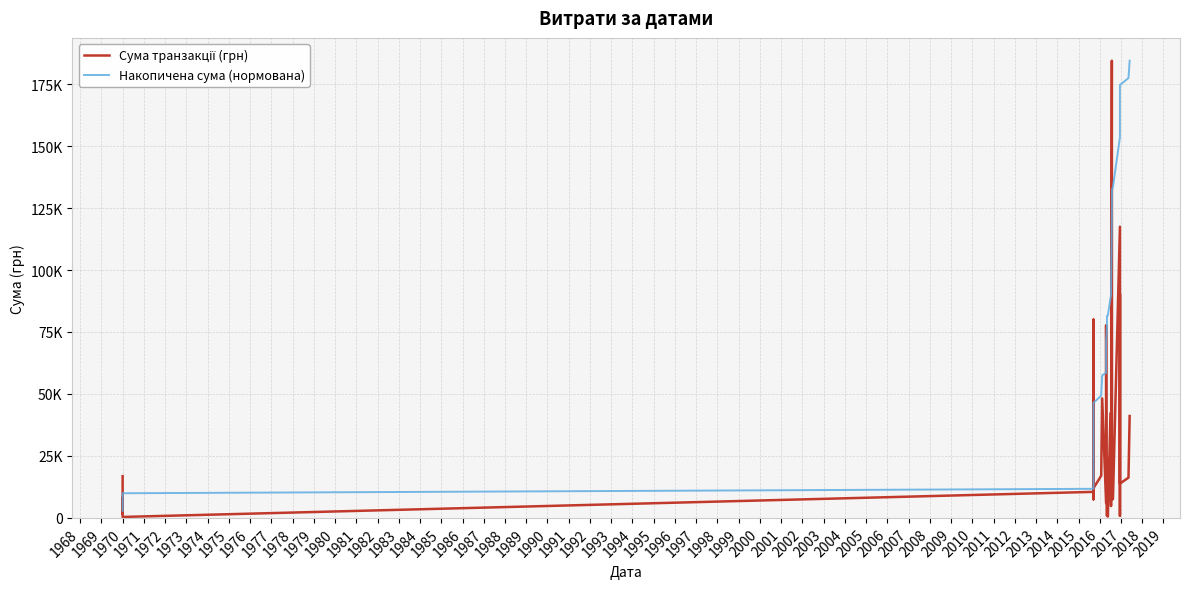

Which series has the widest spread of values?

Сума транзакції (грн)